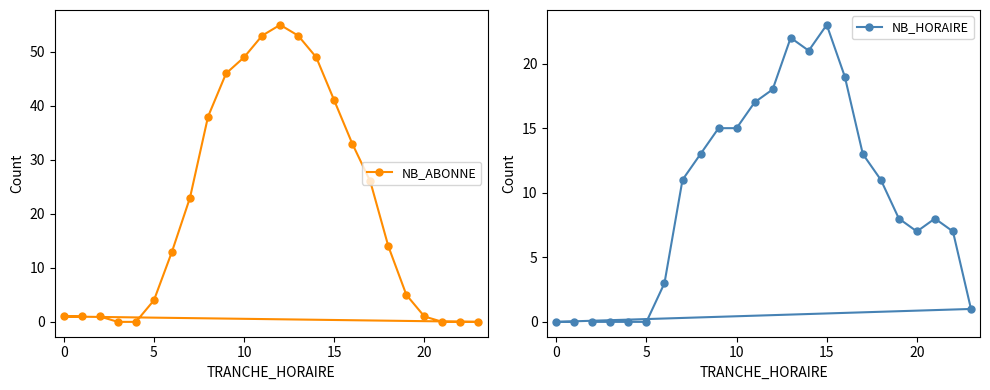

How many lines are shown in the chart?

2